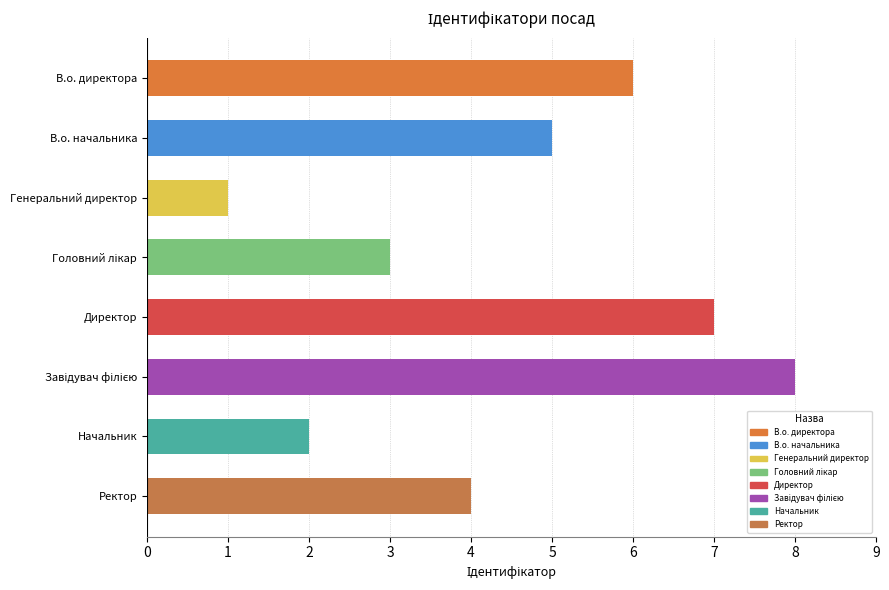

What is the label of the 8th bar from the bottom?

В.о. директора